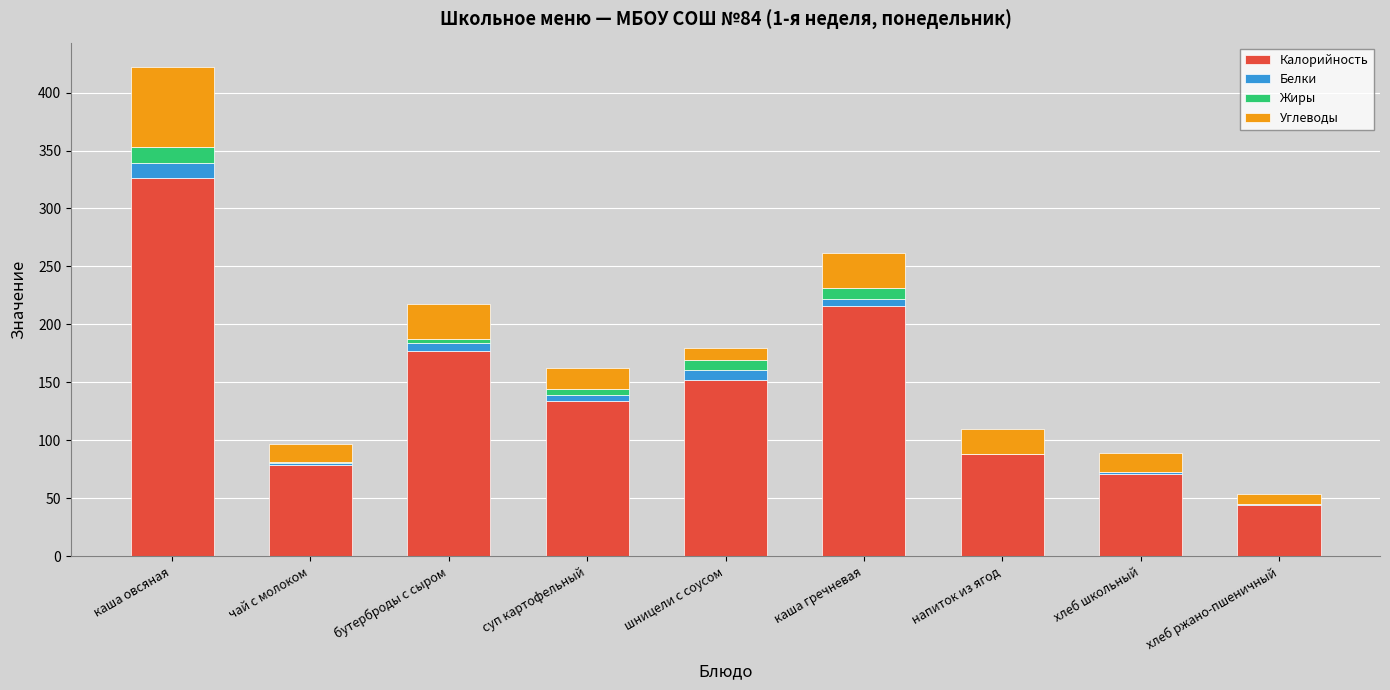

The value of Калорийность at хлеб ржано-пшеничный is 44. True or false?

True